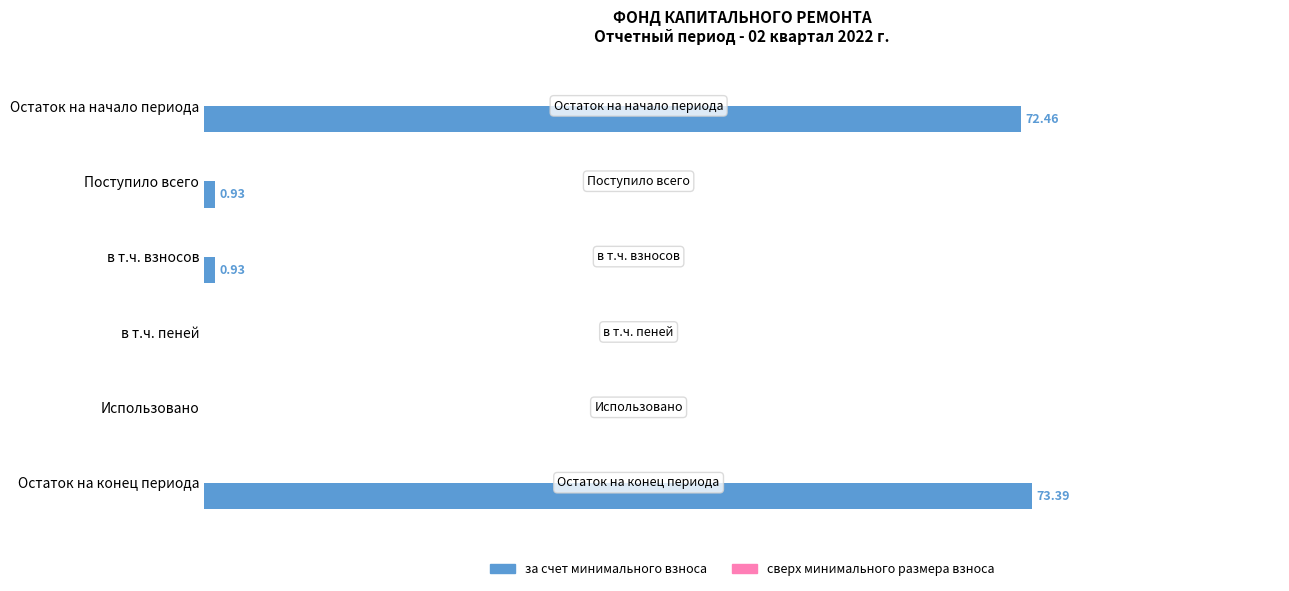

Between Использовано and в т.ч. взносов, which is larger?

в т.ч. взносов